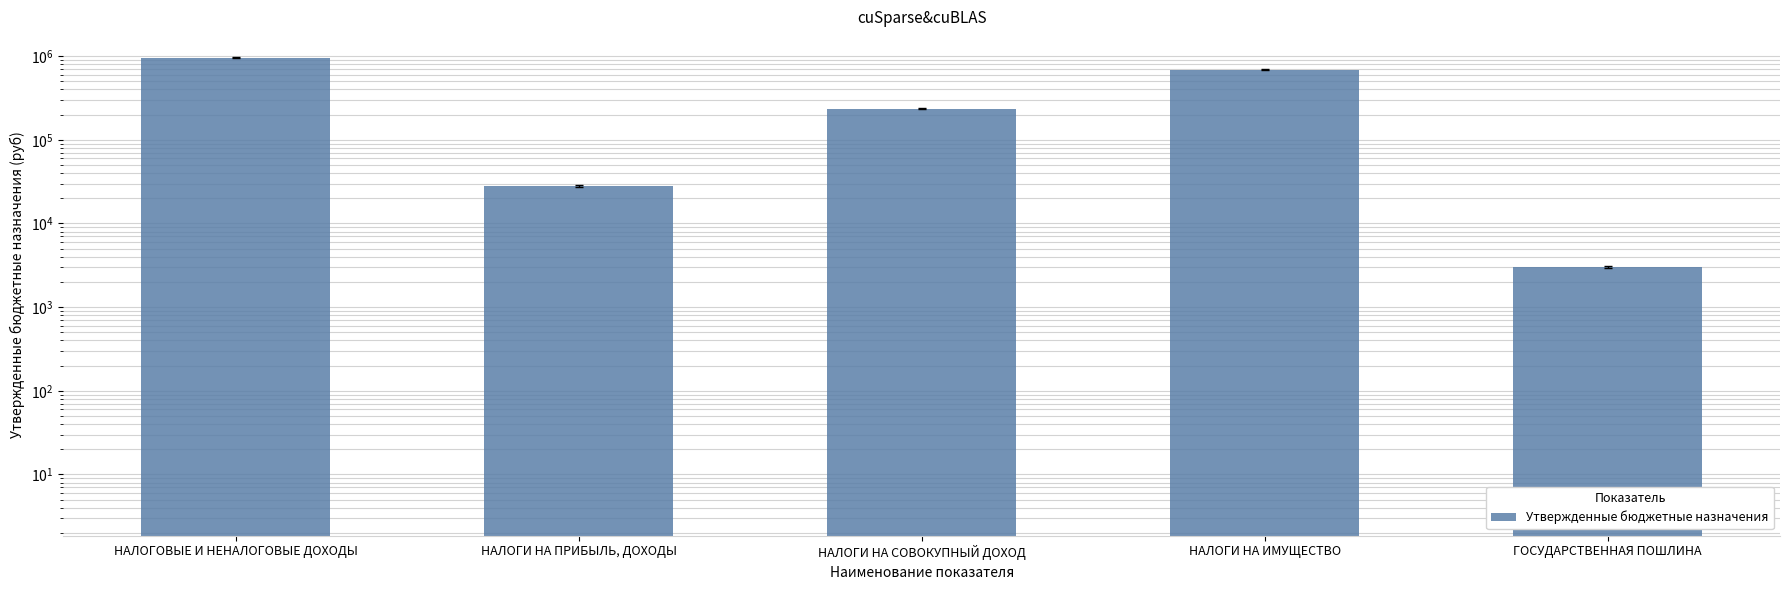

Is it true that the value at НАЛОГИ НА ПРИБЫЛЬ, ДОХОДЫ is 28000?

True